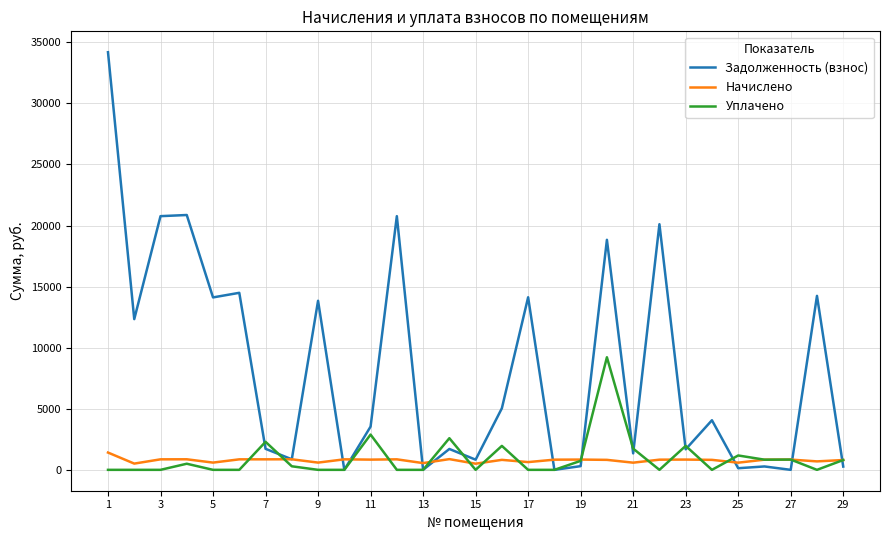

What is the greatest value displayed?

34185.8